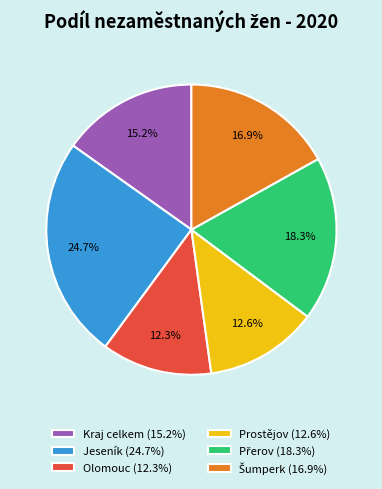

How much of the chart is everything except Kraj celkem?

84.8%